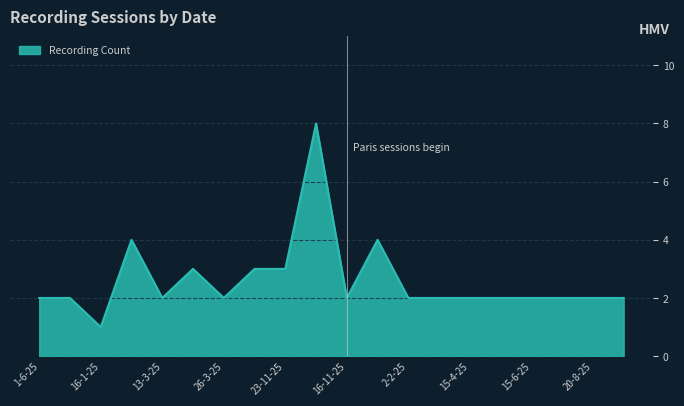

What is the difference between the maximum and minimum values?

7